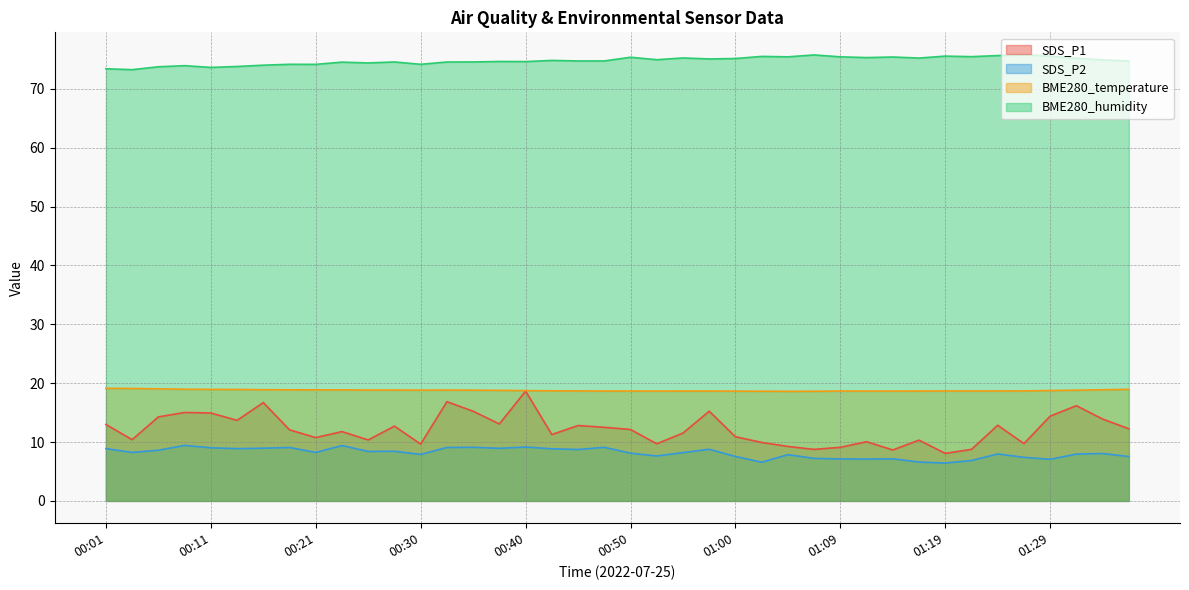

Which series has the widest spread of values?

SDS_P1